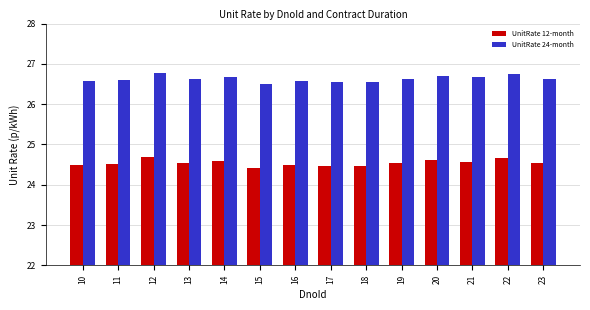

Which series has the widest spread of values?

UnitRate 24-month